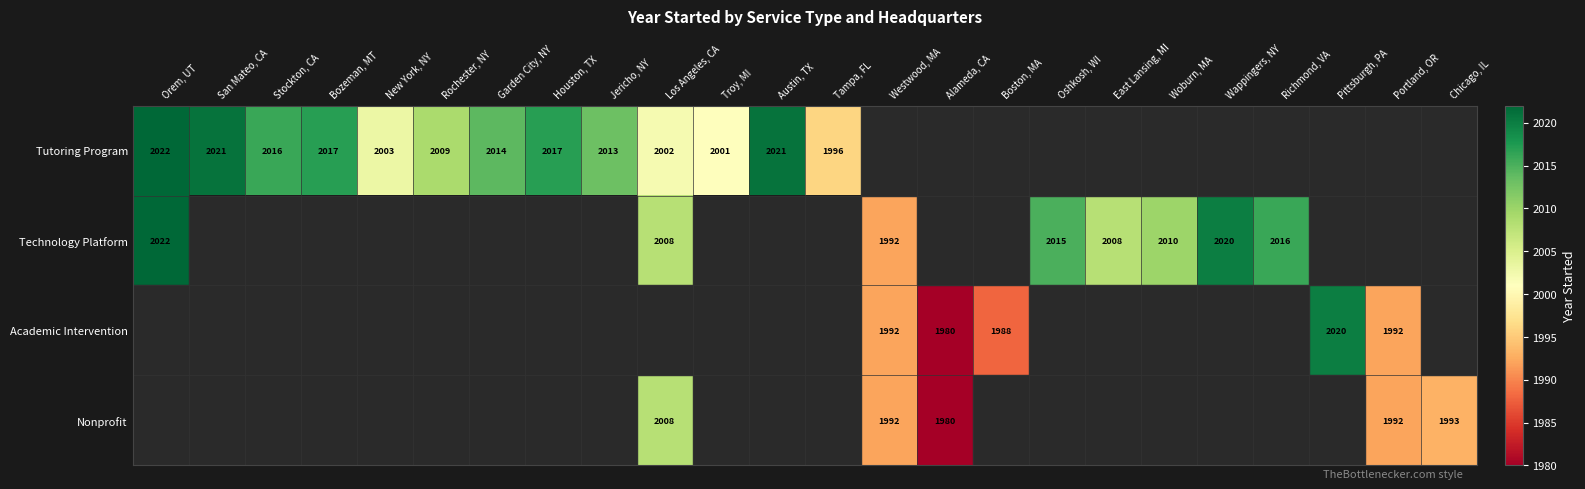

The Tutoring Program series shows 2017 at Houston, TX. True or false?

True